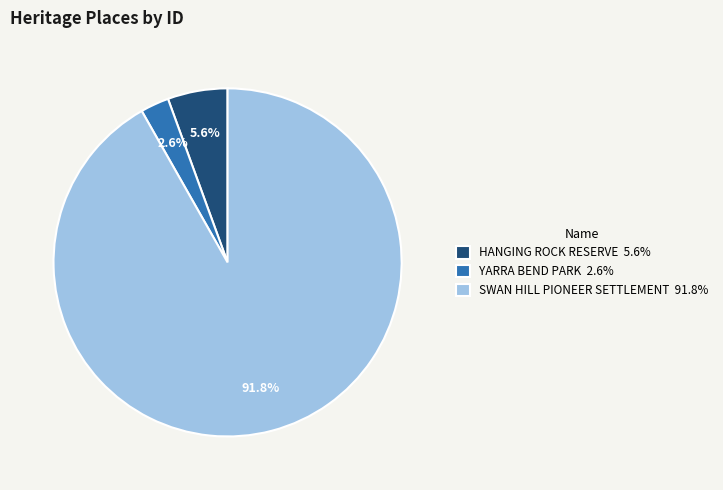

Between YARRA BEND PARK 2.6% and HANGING ROCK RESERVE 5.6%, which is larger?

HANGING ROCK RESERVE 5.6%